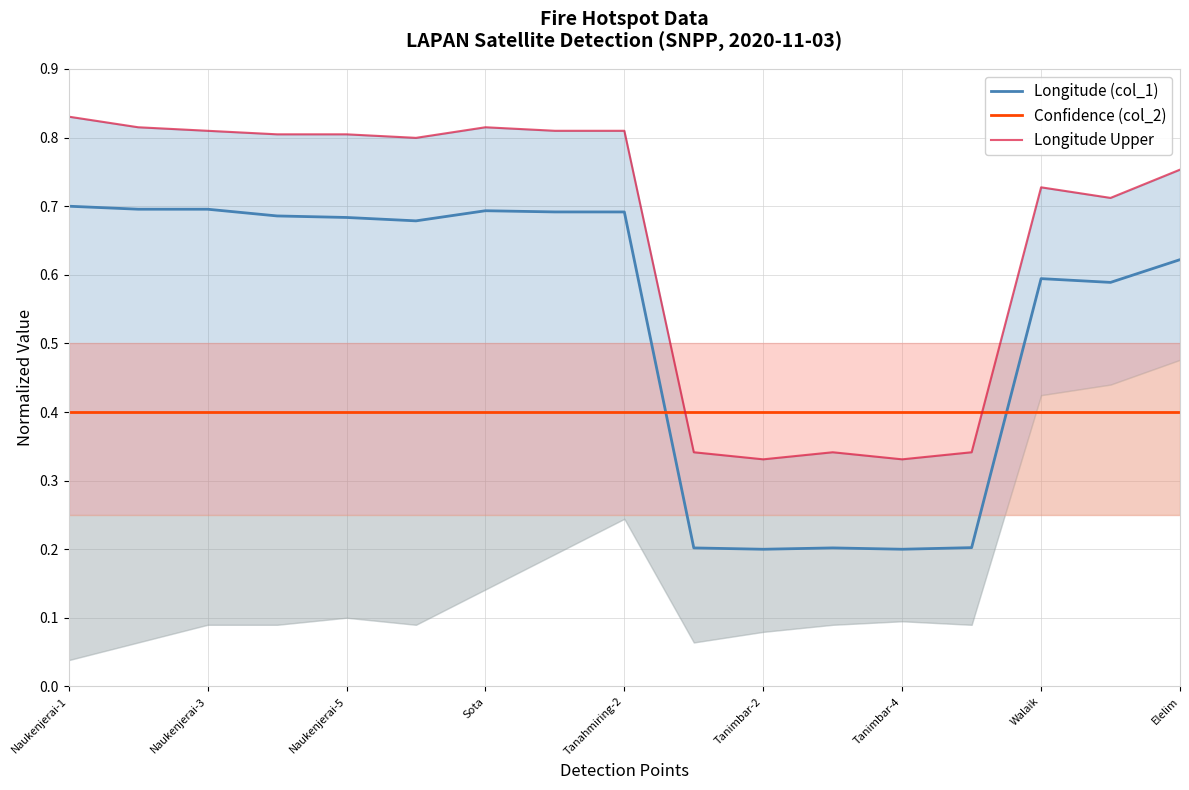

Rank the series by their average value, from lowest to highest.

Confidence (col_2), Longitude (col_1), Longitude Upper